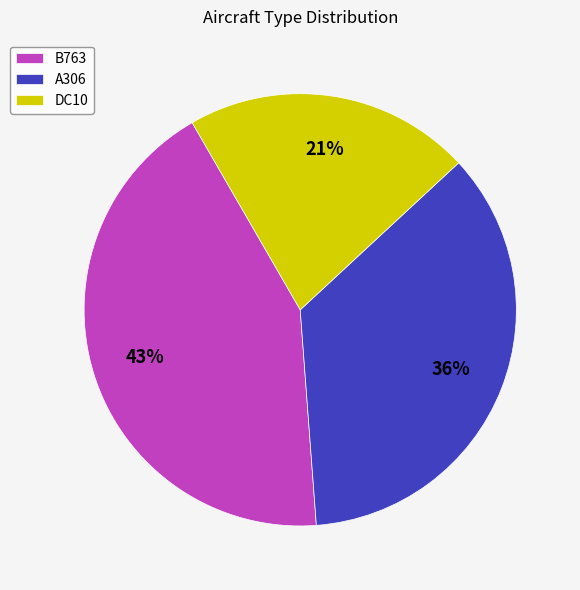

What percentage is the A306 slice, to the nearest percent?

36%